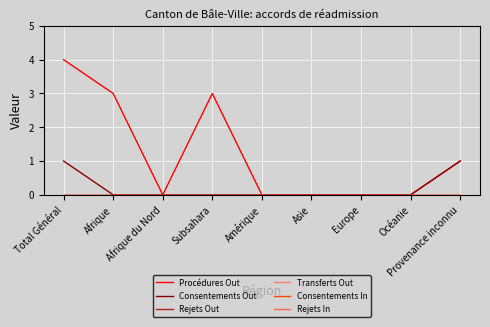

Does the chart have visible grid lines?

Yes